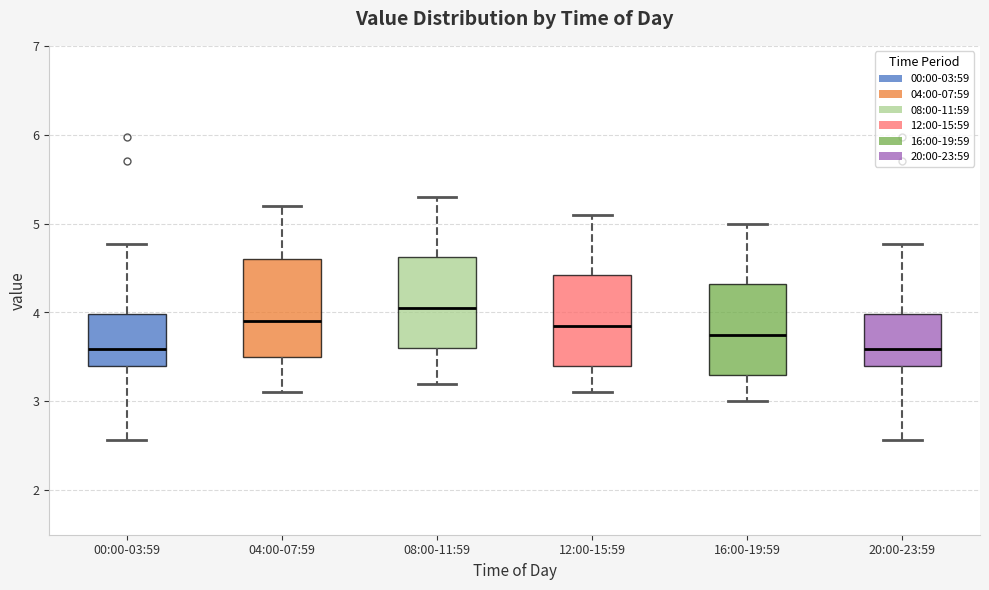

Reading left to right, read every box against the y-axis: the position of its median line, the range the box covers, and the ends of its whiskers. The values are not printed on the chart, so give them approximately, as read against the axis.

00:00-03:59: median 3.6, box 3.4 to 4.0, whiskers 2.6 to 4.8
04:00-07:59: median 3.9, box 3.5 to 4.6, whiskers 3.1 to 5.2
08:00-11:59: median 4.1, box 3.6 to 4.6, whiskers 3.2 to 5.3
12:00-15:59: median 3.9, box 3.4 to 4.4, whiskers 3.1 to 5.1
16:00-19:59: median 3.8, box 3.3 to 4.3, whiskers 3.0 to 5.0
20:00-23:59: median 3.6, box 3.4 to 4.0, whiskers 2.6 to 4.8